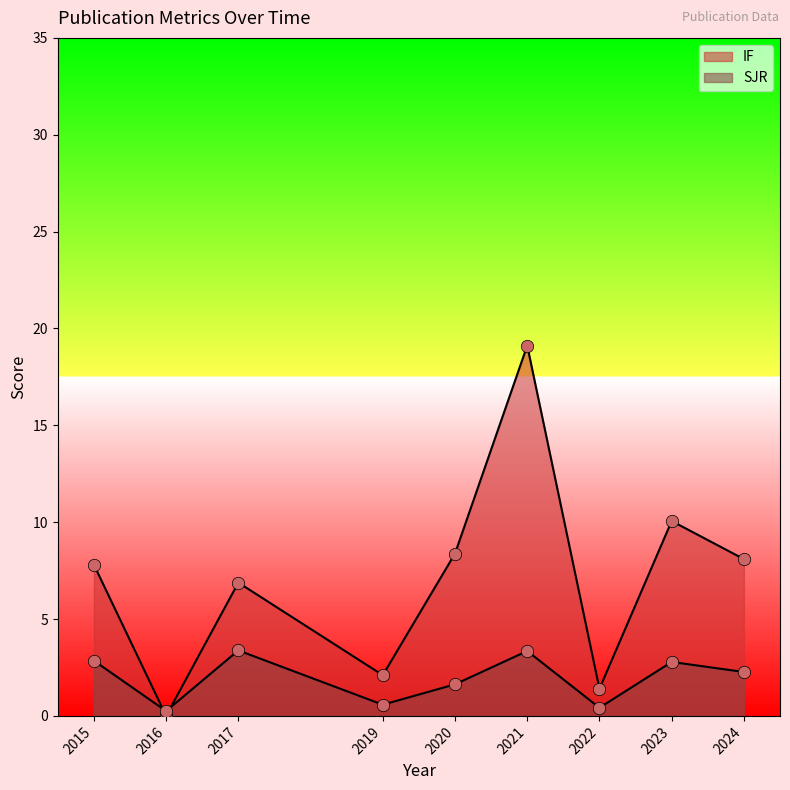

Which series reaches the minimum Y coordinate?

IF